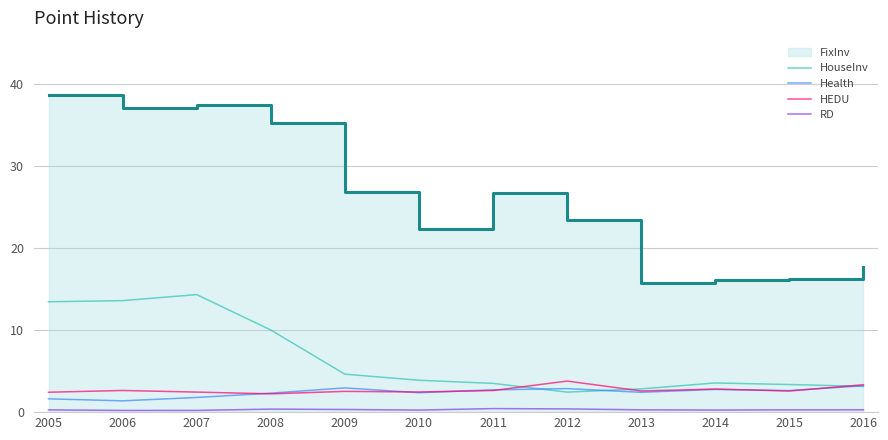

True or false: RD and HEDU intersect in this chart.

False